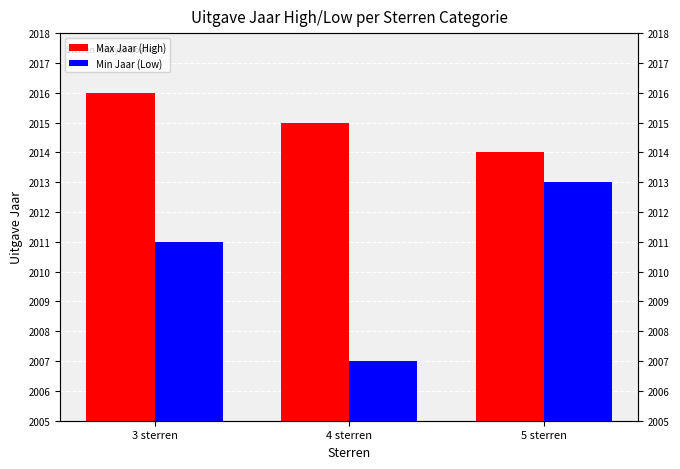

What is the total value across all series at 4 sterren?

4022